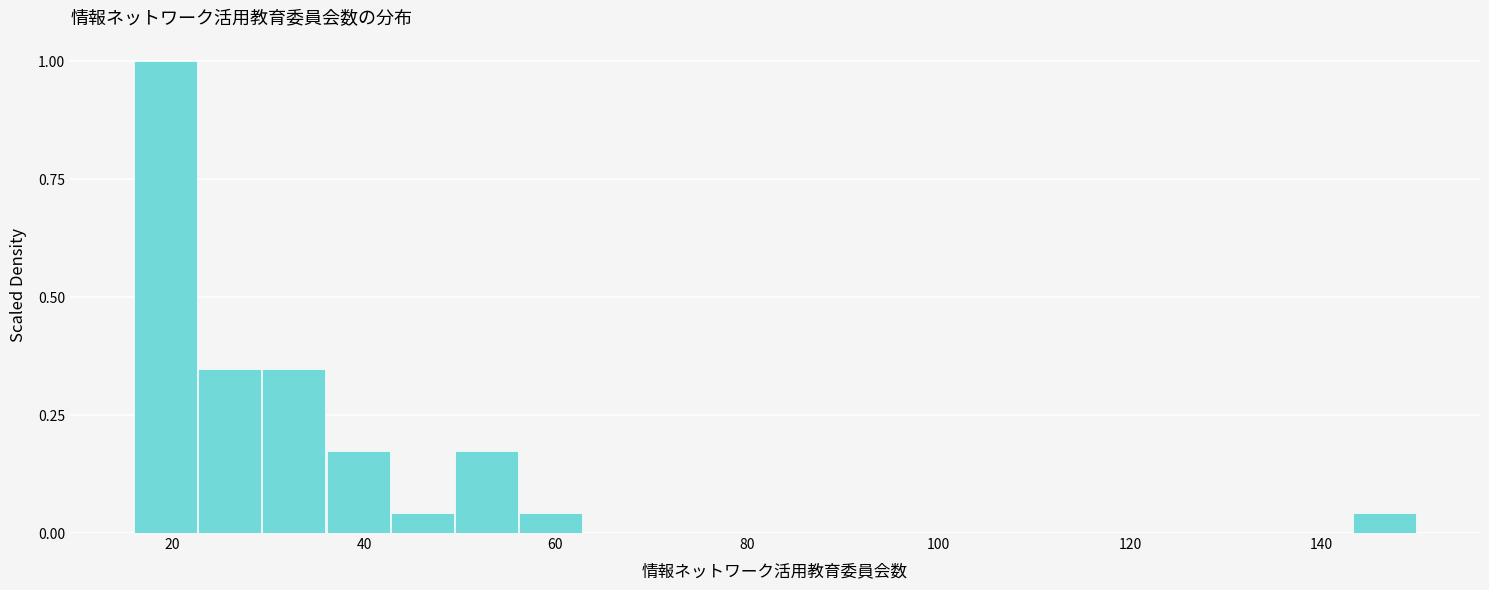

Around what value on the x-axis is the tallest bar? Give the approximate position of its centre, as read against the axis.

20